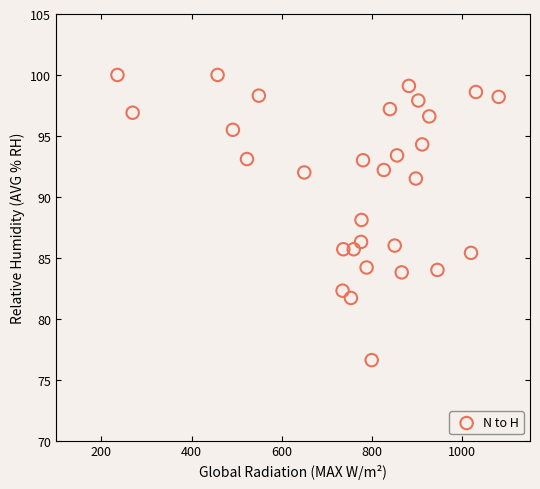

What is the range of X values (max minus min)?

844.8